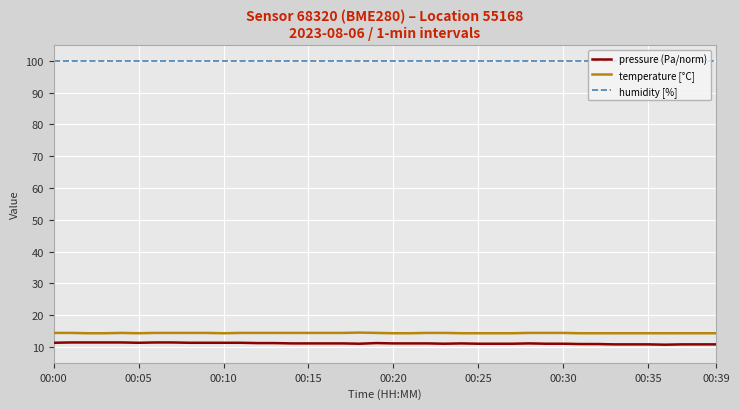

What are all the series names shown in the legend?

pressure (Pa/norm), temperature [°C], humidity [%]